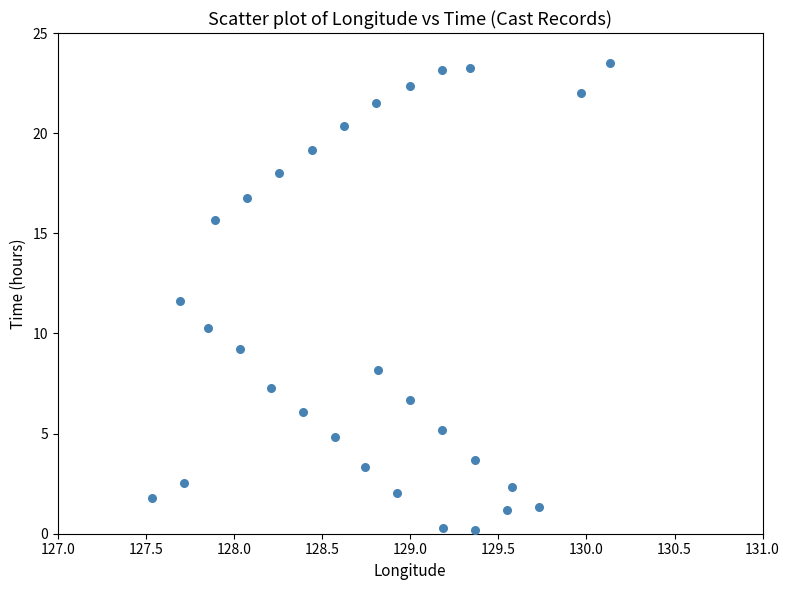

What is the range of X values (max minus min)?

2.6